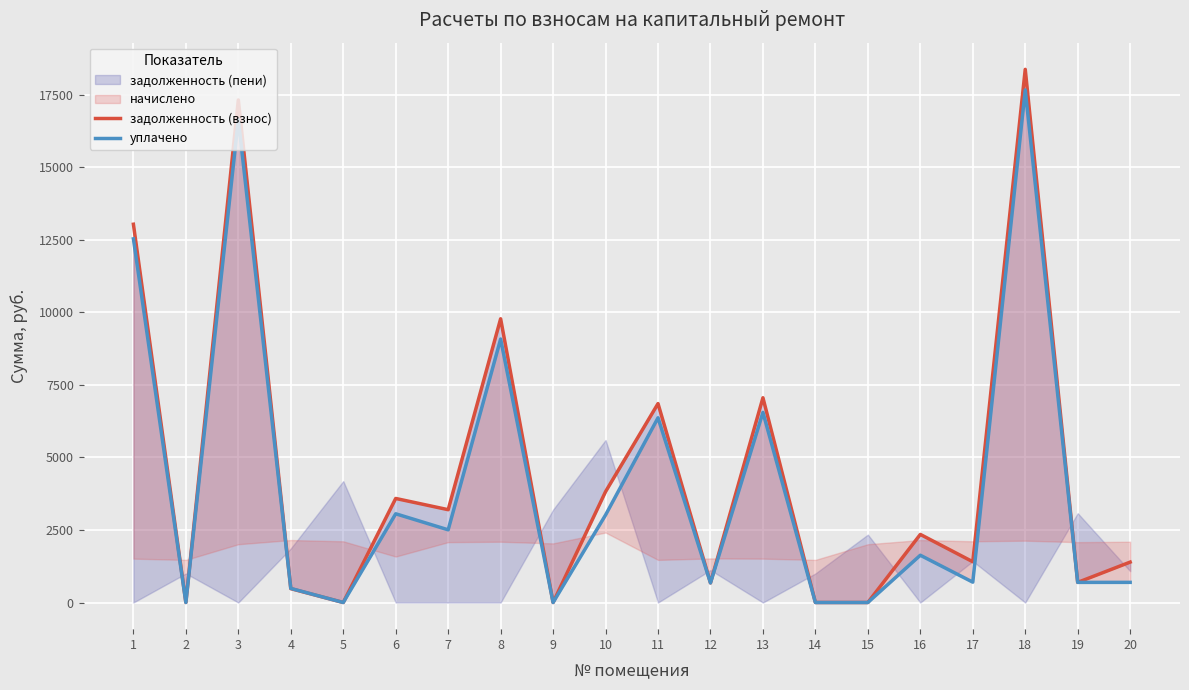

How many positive values does the задолженность (взнос) series have?

15